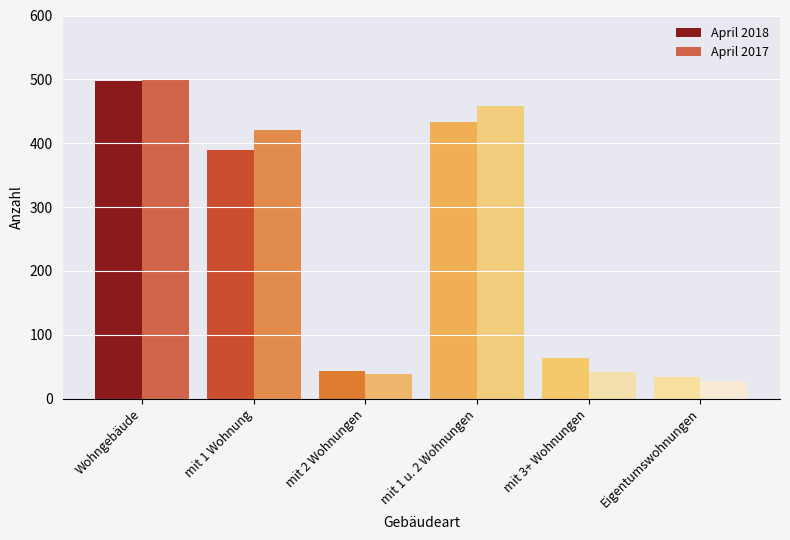

What is the difference between the highest and lowest values at Wohngebäude?

3